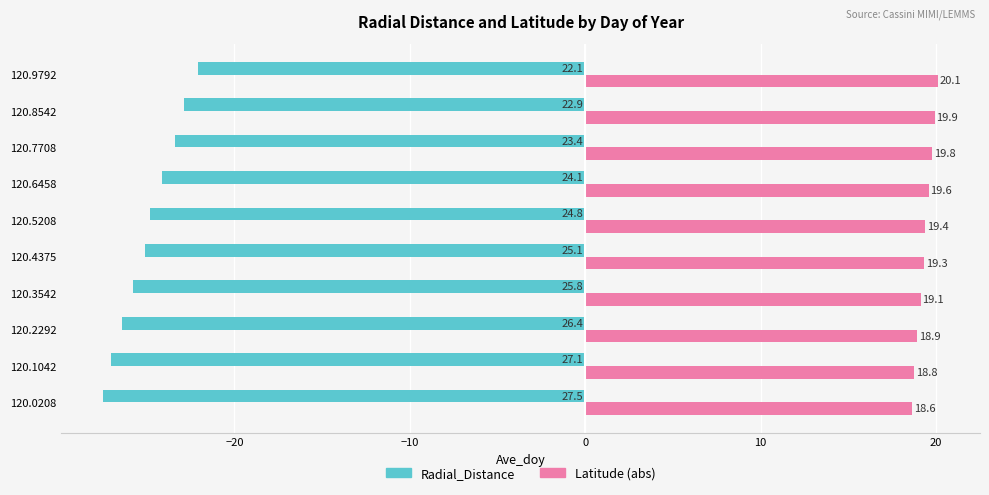

How many series are shown in this chart?

2